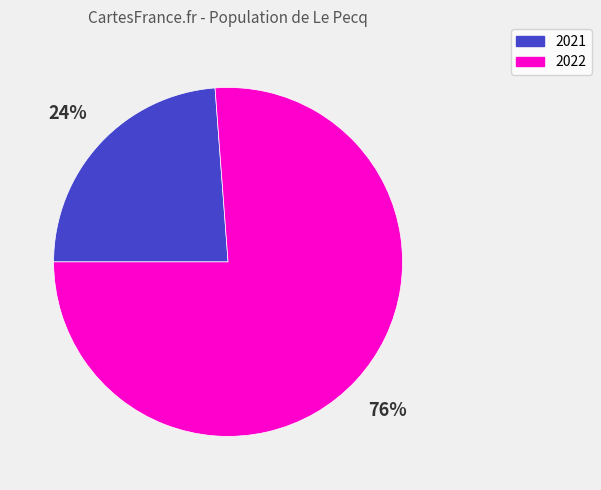

How many segments does this pie chart have?

2